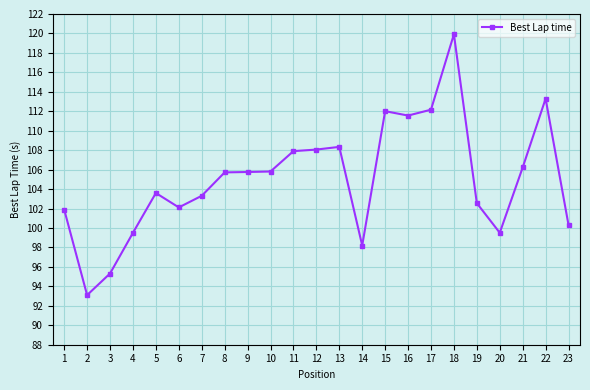

How many lines are shown in the chart?

1